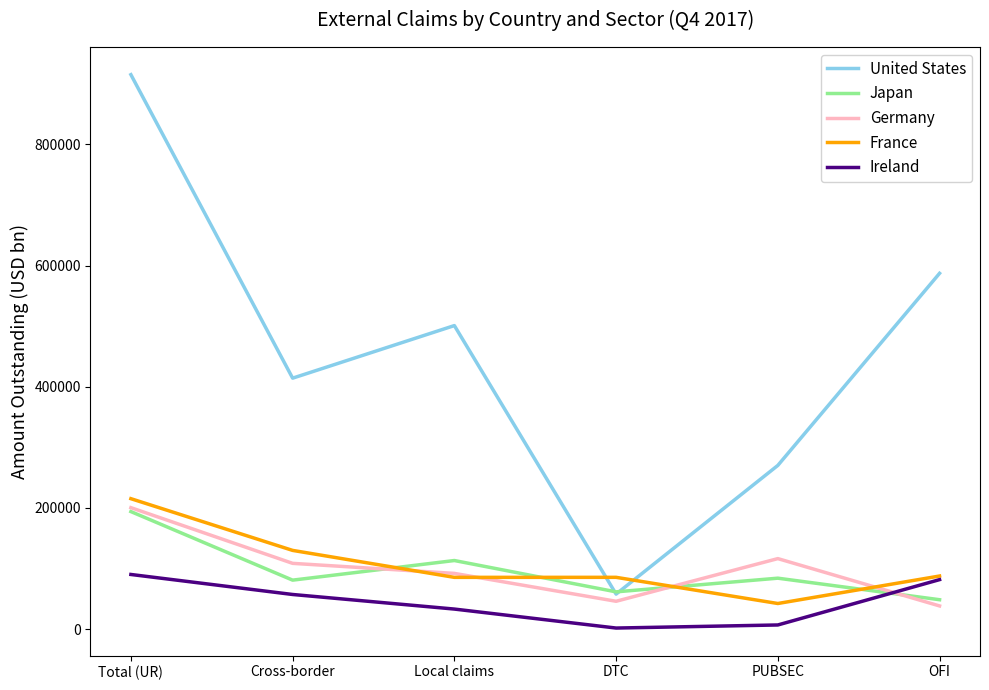

In Japan, how many points are lower than both neighbors (excluding endpoints)?

2